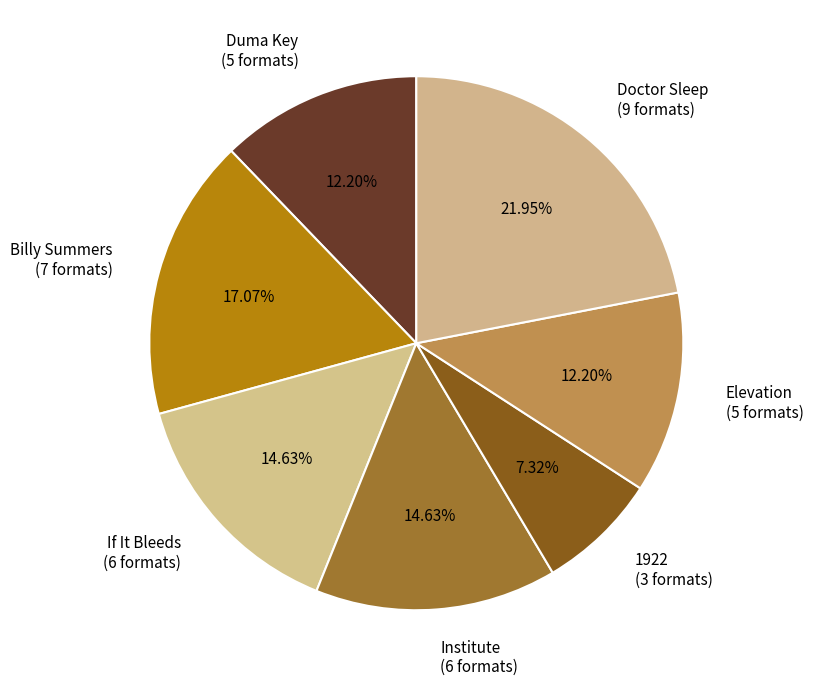

Do Doctor Sleep and 1922 together represent more than half of the pie?

No